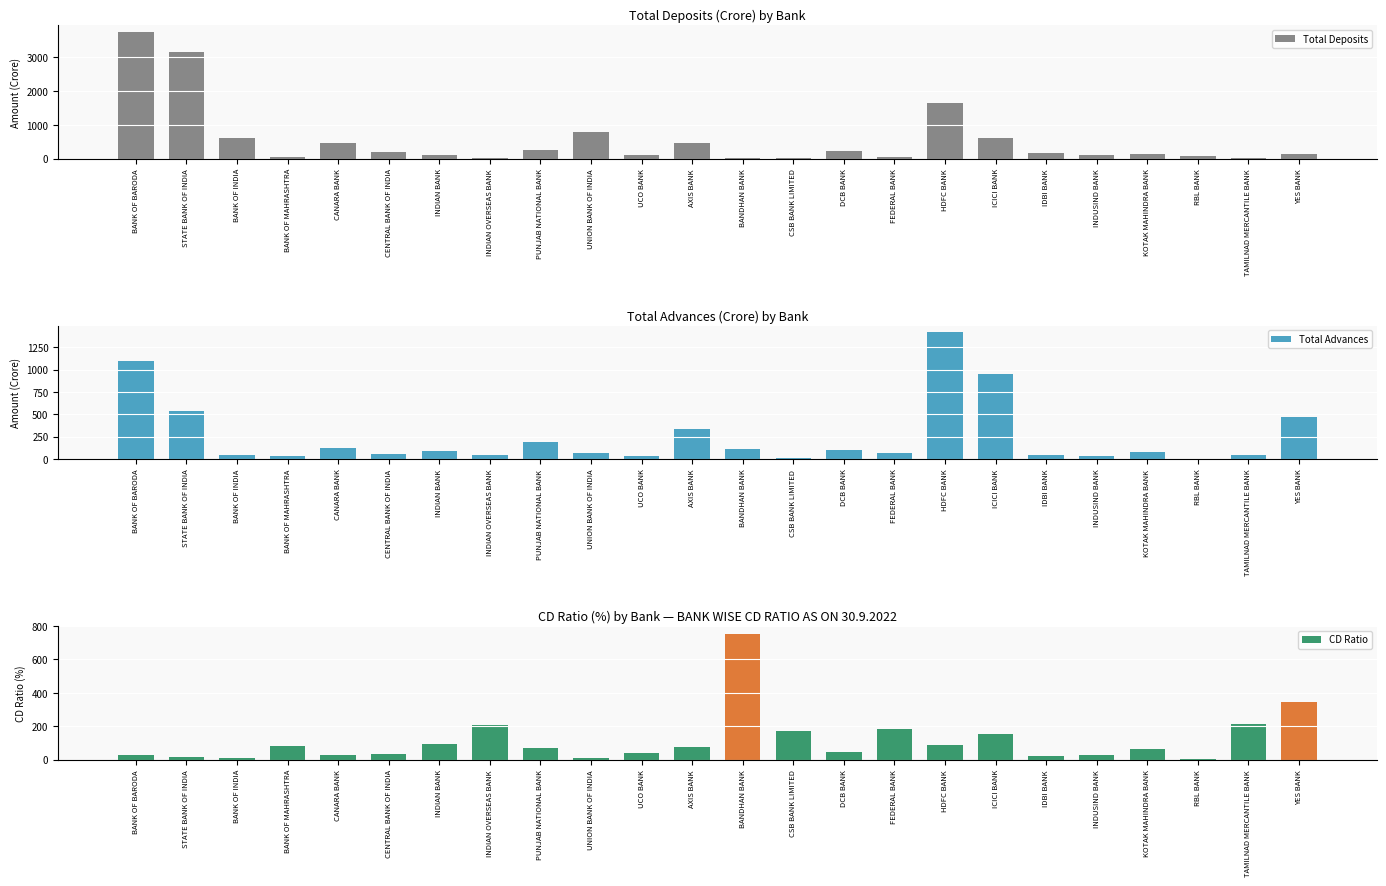

Rank the categories by Total Advances value from highest to lowest.

HDFC BANK, BANK OF BARODA, ICICI BANK, STATE BANK OF INDIA, YES BANK, AXIS BANK, PUNJAB NATIONAL BANK, CANARA BANK, BANDHAN BANK, DCB BANK, INDIAN BANK, KOTAK MAHINDRA BANK, FEDERAL BANK, UNION BANK OF INDIA, CENTRAL BANK OF INDIA, BANK OF INDIA, TAMILNAD MERCANTILE BANK, INDIAN OVERSEAS BANK, IDBI BANK, UCO BANK, INDUSIND BANK, BANK OF MAHRASHTRA, CSB BANK LIMITED, RBL BANK